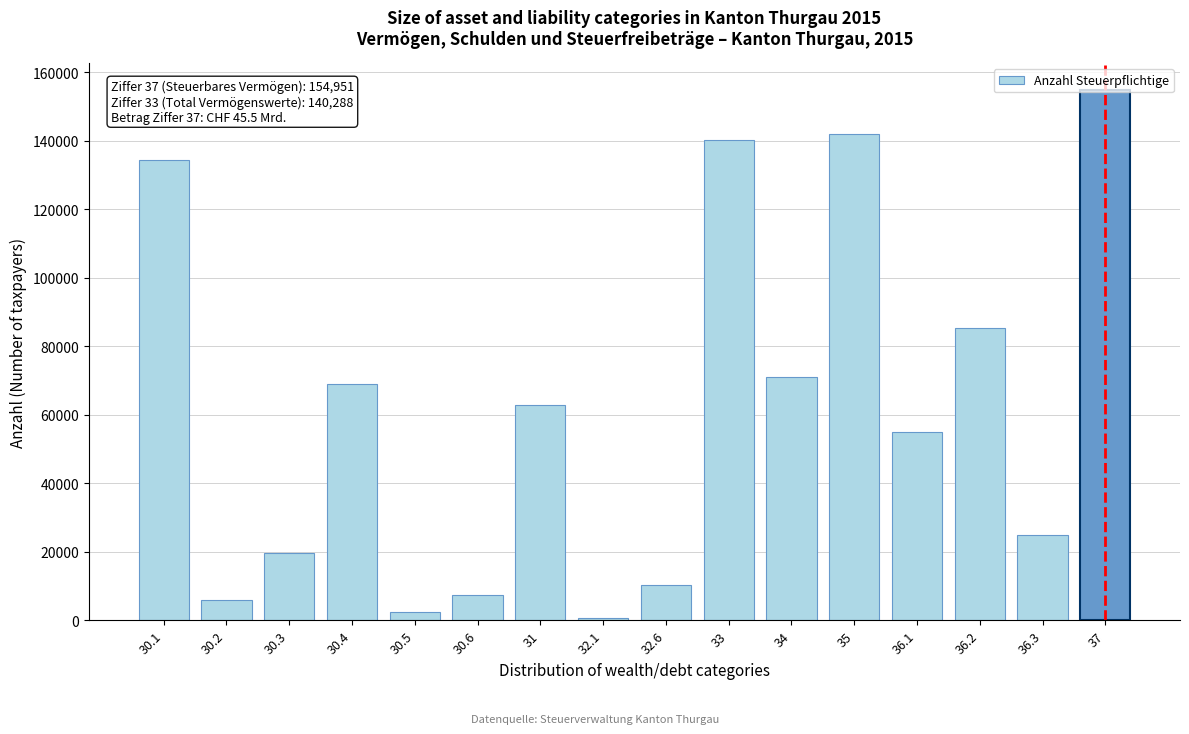

Approximately how many times larger is the value at 33 compared to 34?

2.0